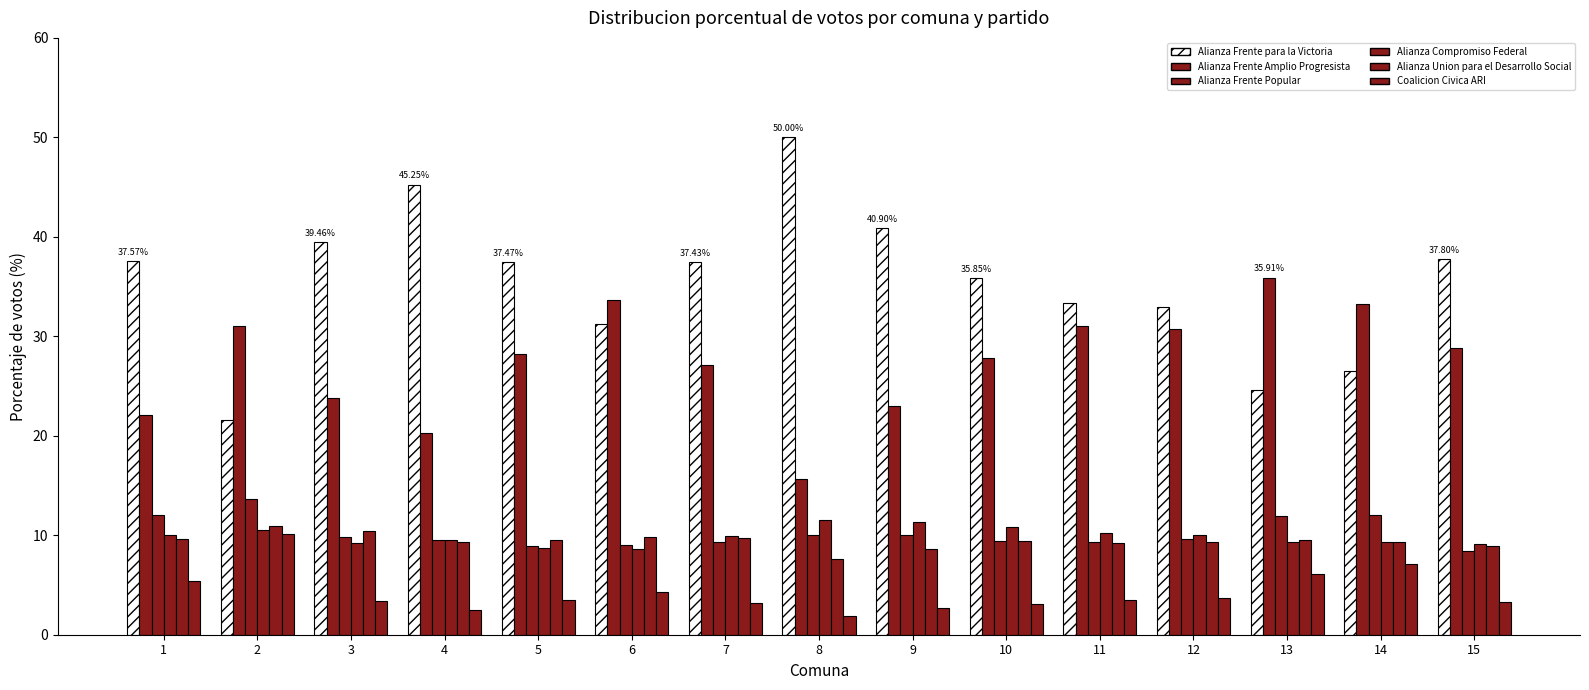

True or false: Alianza Frente para la Victoria has a value of 21.2 at 4.

False